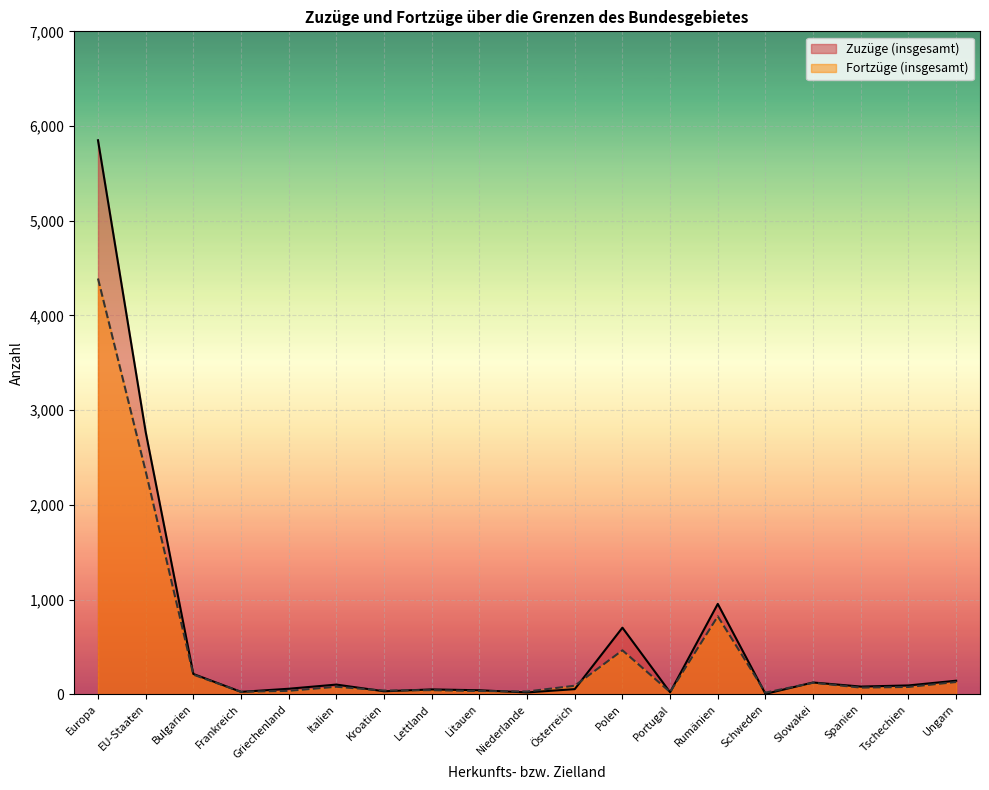

At which label does Fortzüge (insgesamt) reach its minimum?

Schweden